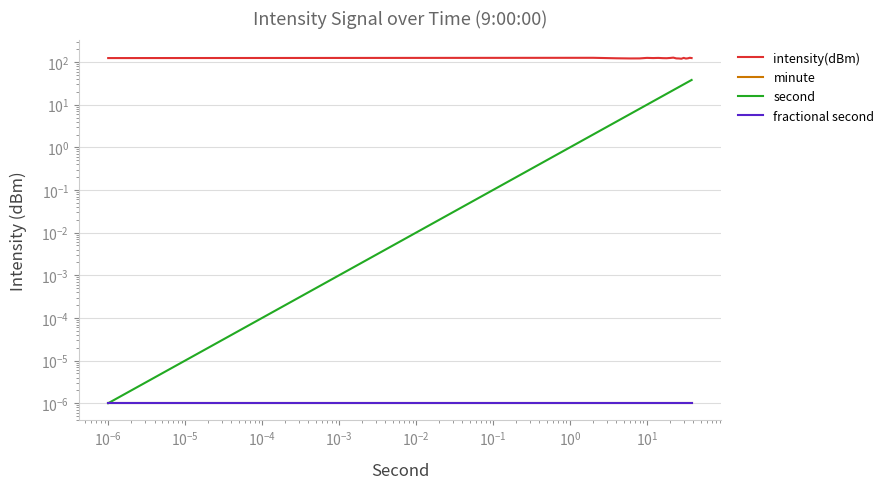

Which series has the largest total across all categories?

intensity(dBm)